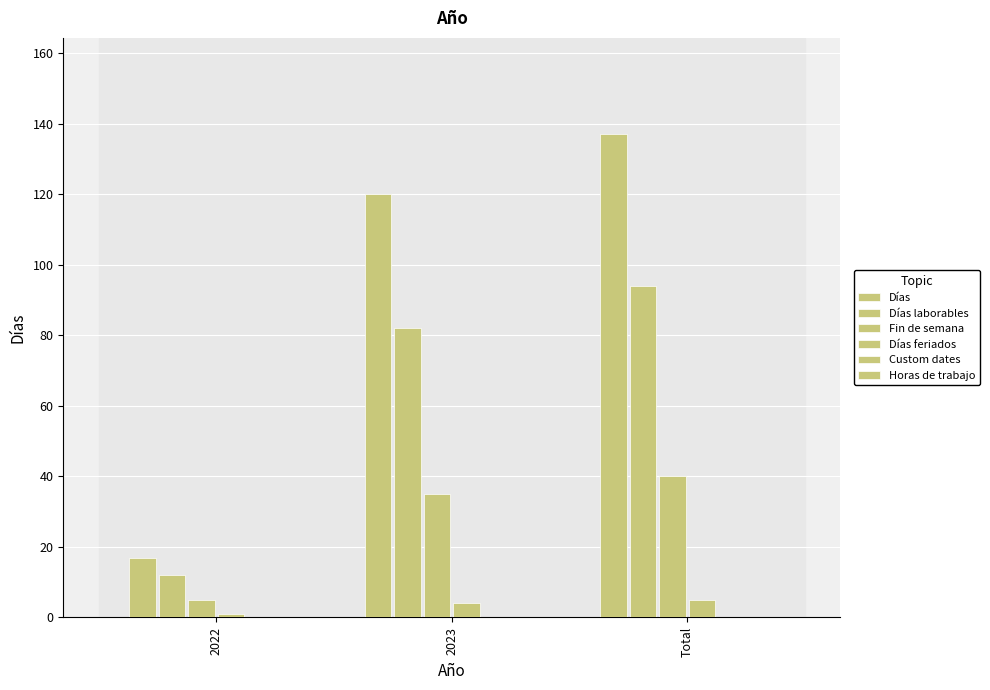

Which series changed the most between 2022 and Total?

Días